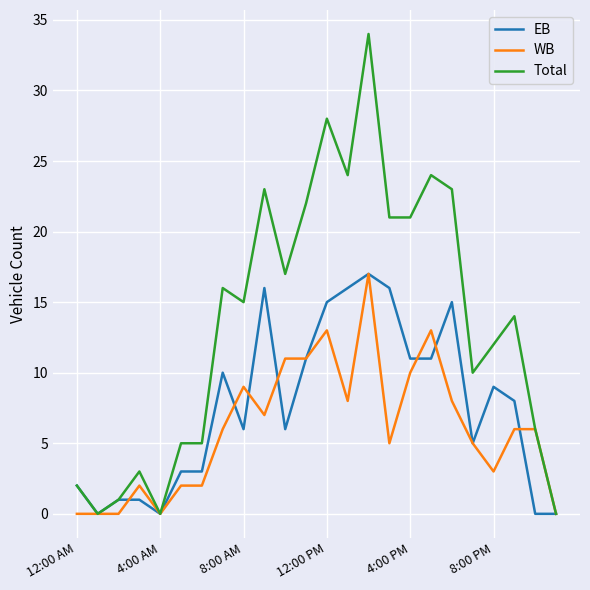

Which series has the largest total across all categories?

Total